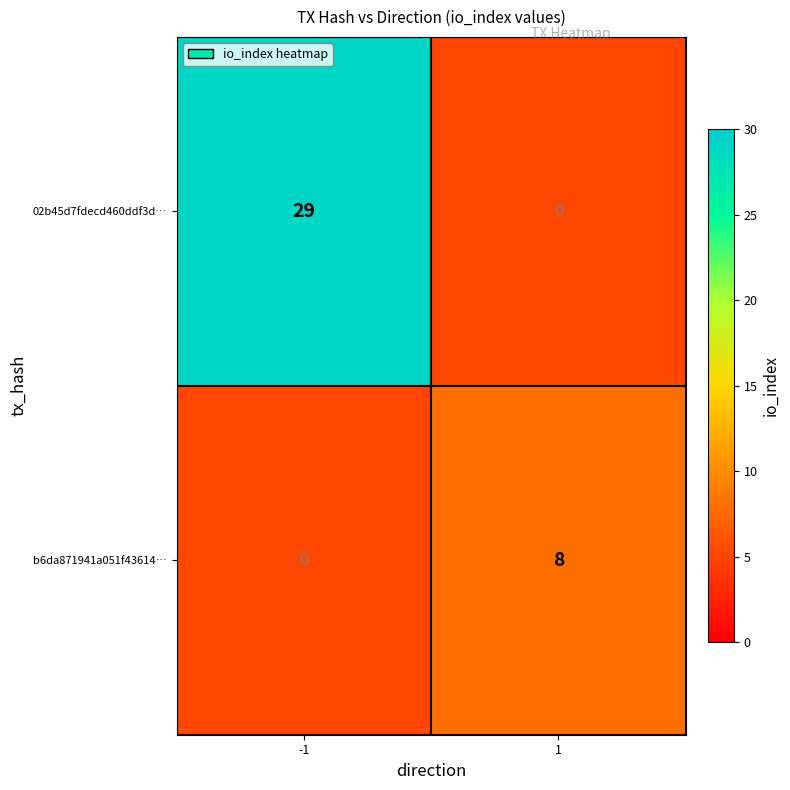

True or false: 02b45d7fdecd460ddf3d… has a value of 29 at -1.

True